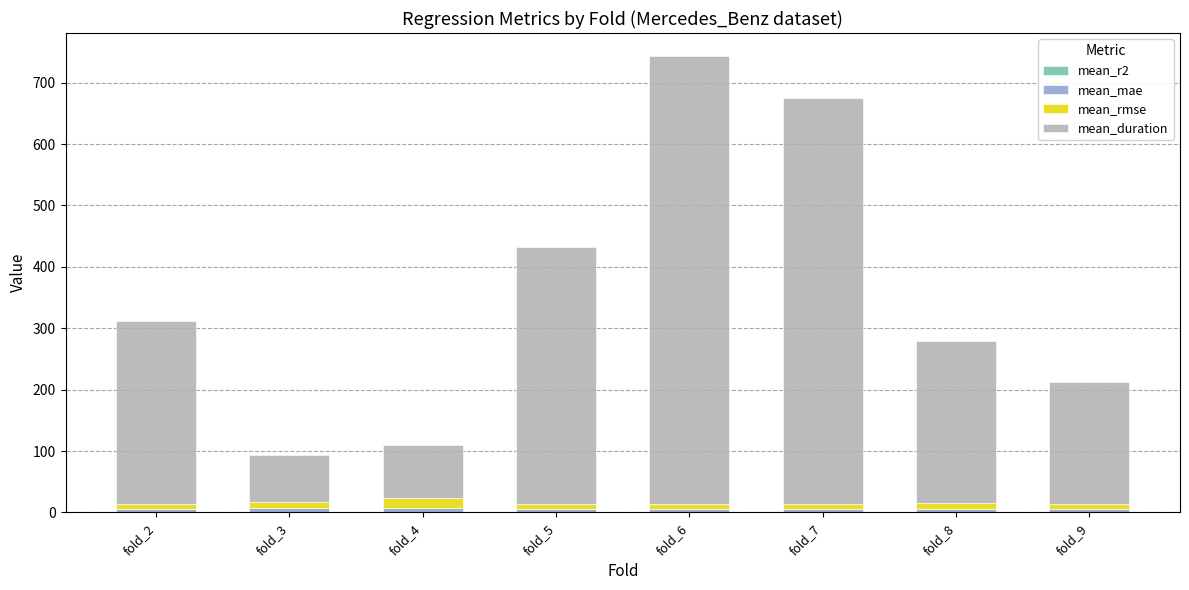

At which category is the sum across all series the highest?

fold_6